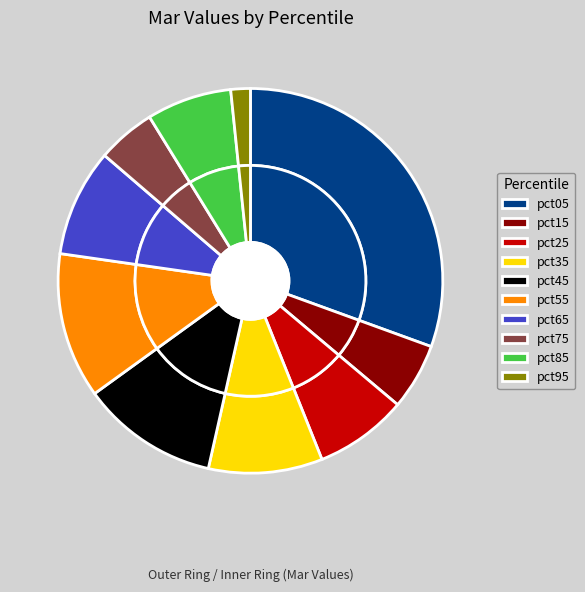

What percentage is the pct75 slice, to the nearest percent?

5%